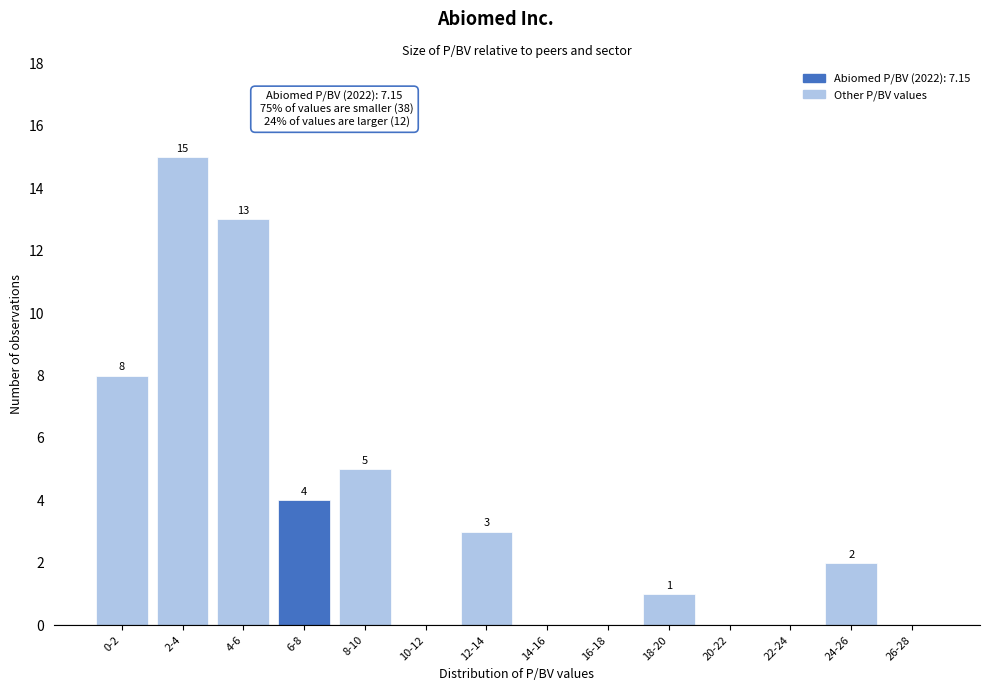

Reading left to right, transcribe all the data shown in this chart.

0-2=8	2-4=15	4-6=13	6-8=4	8-10=5	10-12=0	12-14=3	14-16=0	16-18=0	18-20=1	20-22=0	22-24=0	24-26=2	26-28=0